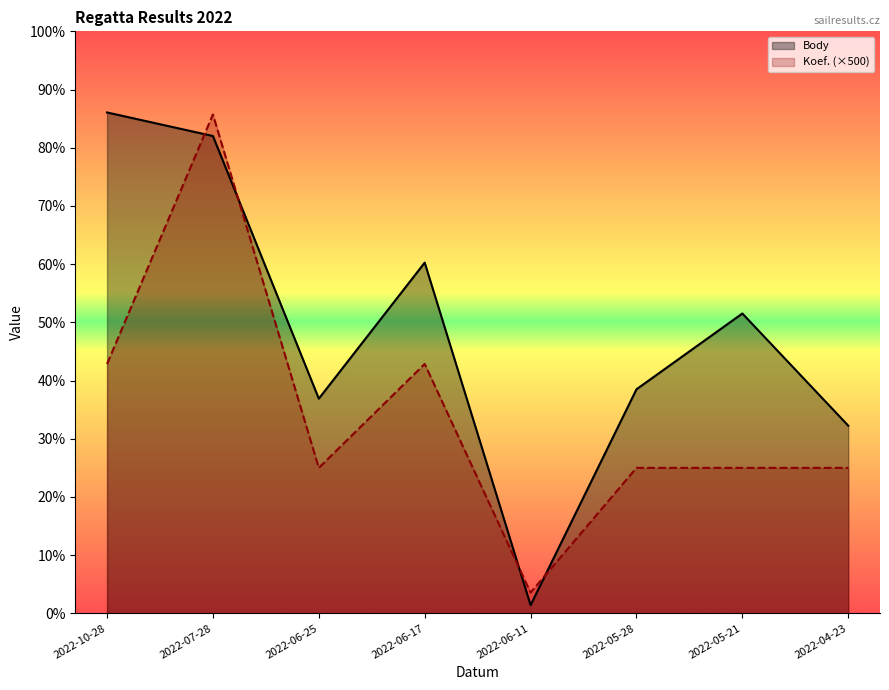

At which label does Body reach its peak?

2022-10-28